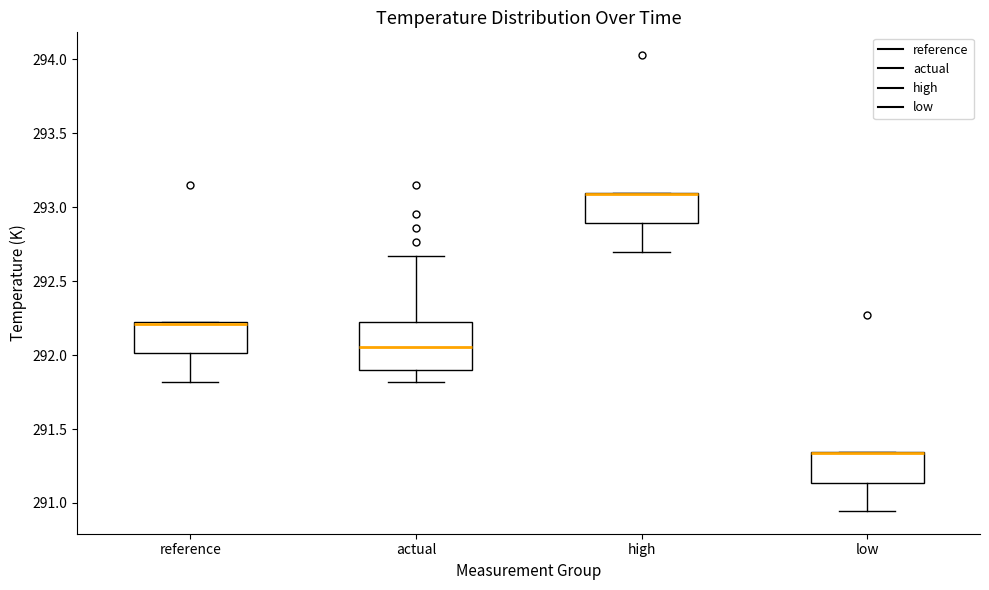

Where does the median line of the box for actual sit on the y-axis? The values are not printed on the chart, so give them approximately, as read against the axis.

292.05